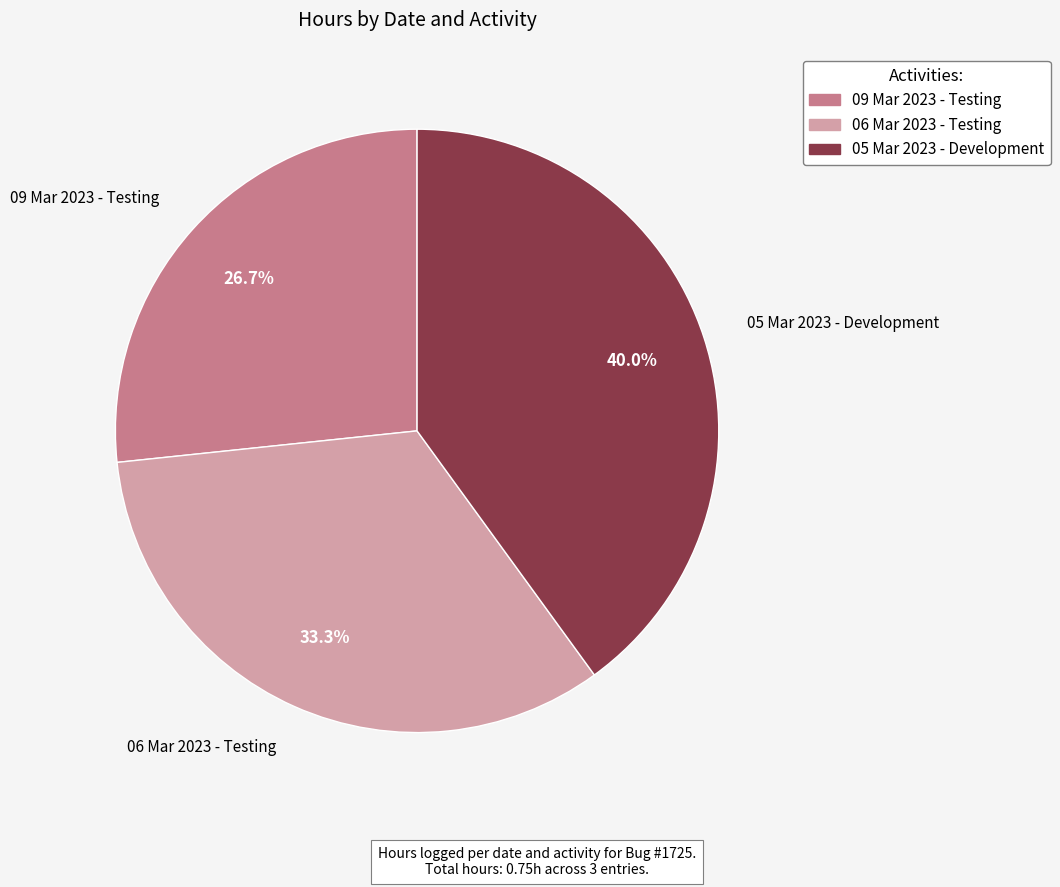

Does 06 Mar 2023 - Testing account for over 50% of the chart?

No